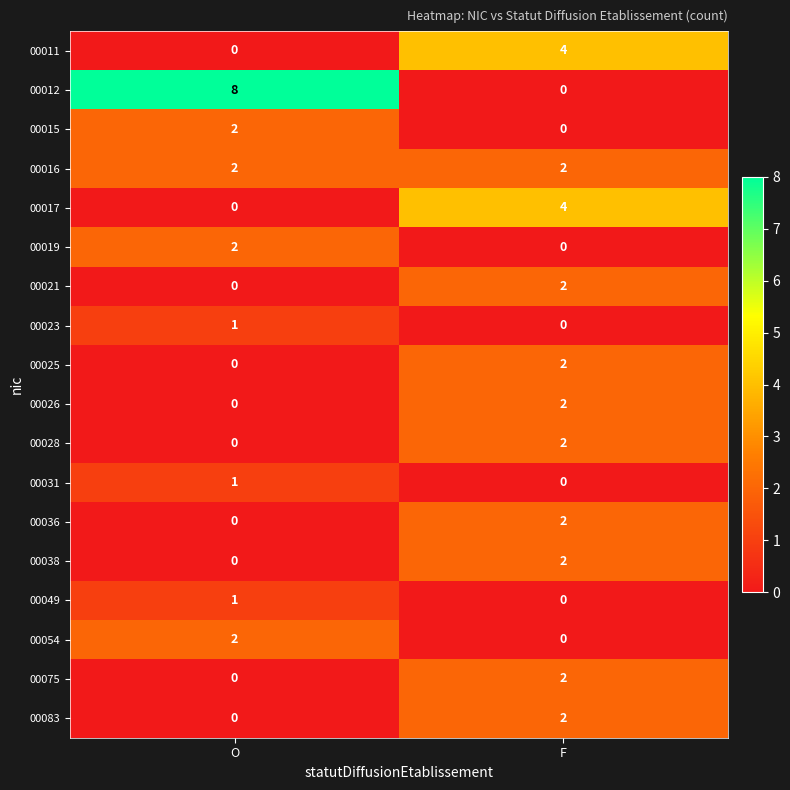

The value of 00016 at F is 1. True or false?

False